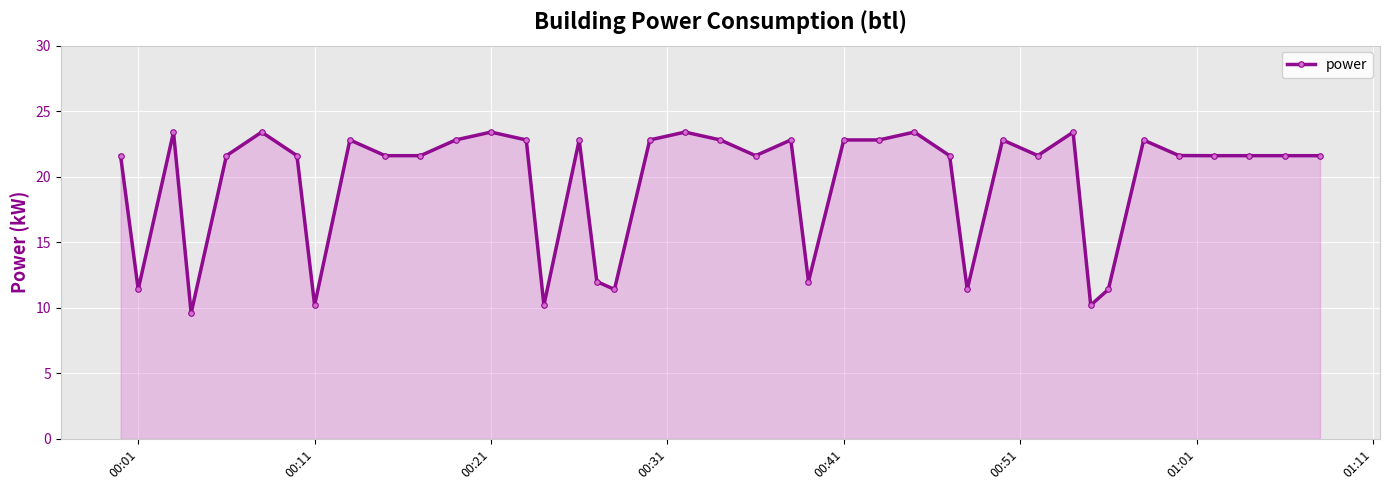

What is the greatest value displayed?

23.4